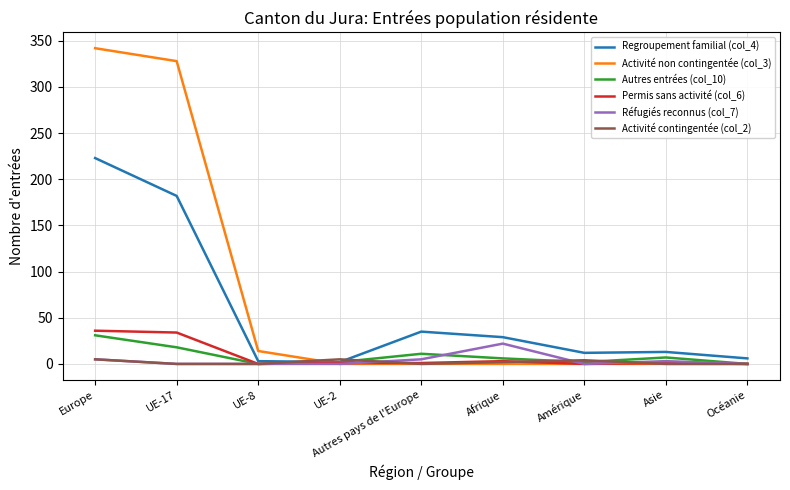

Which series has the largest total across all categories?

Activité non contingentée (col_3)